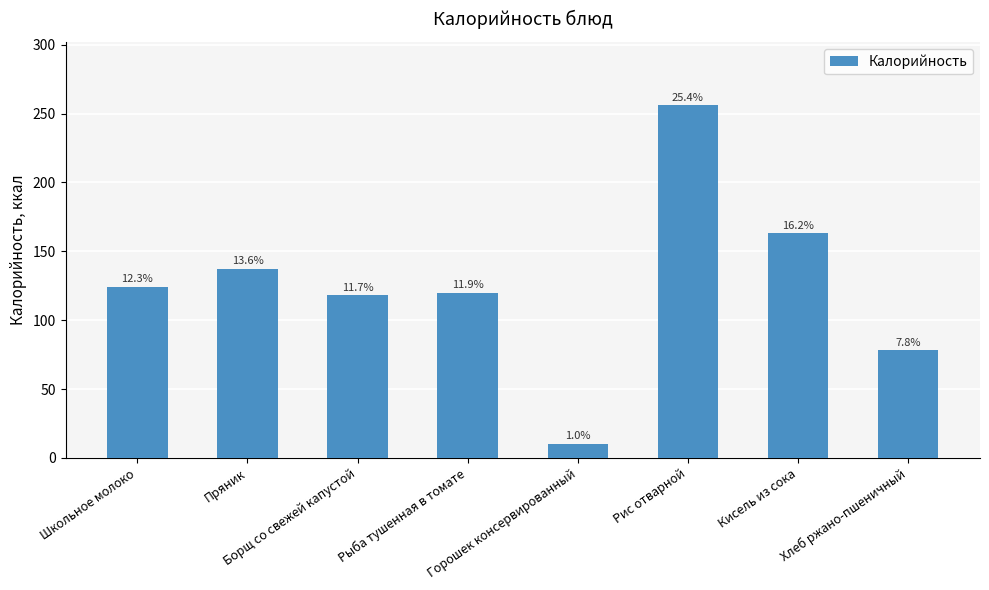

Are the bars horizontal?

No